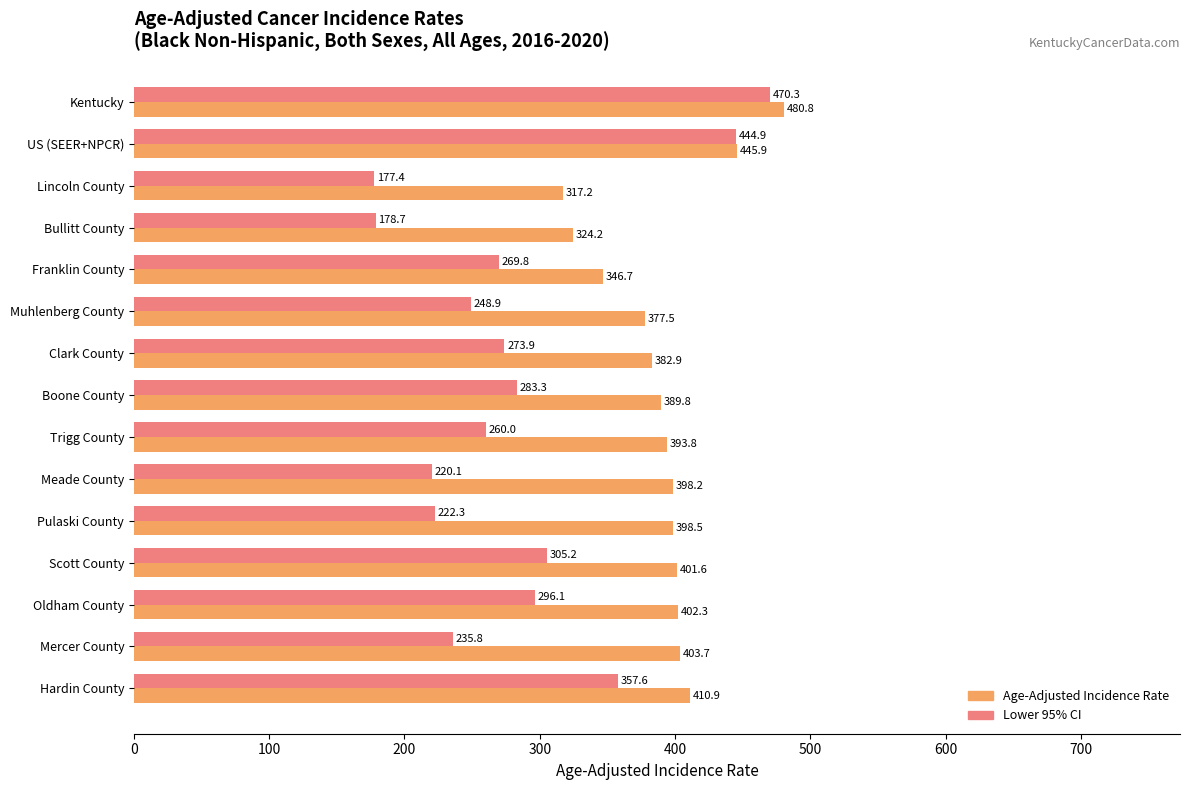

What is the difference between the highest and lowest values at Mercer County?

167.9